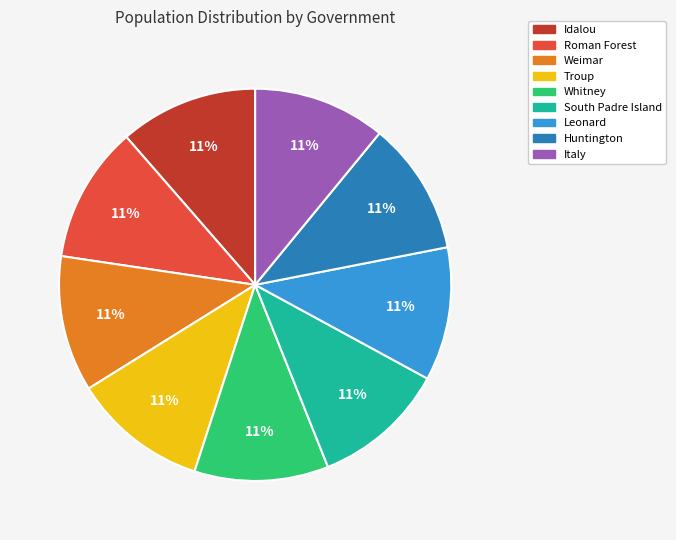

Does Huntington account for over 50% of the chart?

No